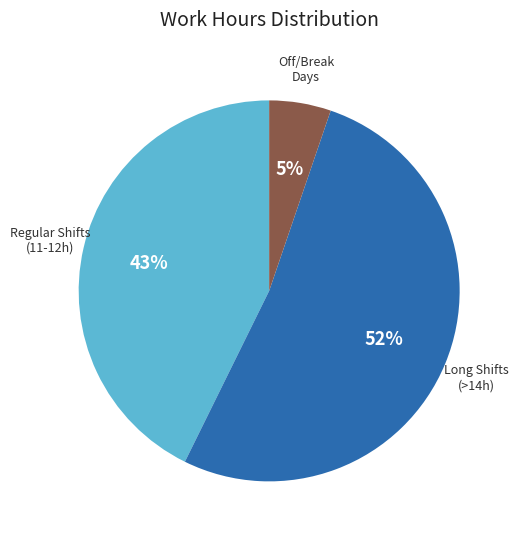

Does Regular Shifts (11-12h) account for over 50% of the chart?

No